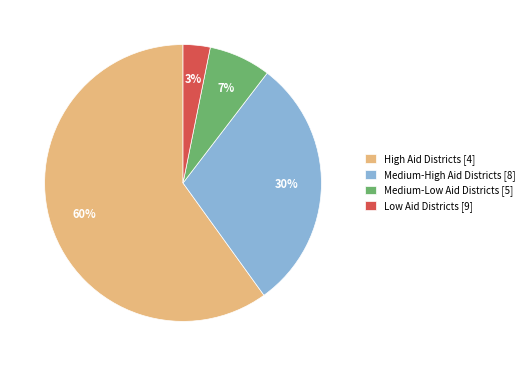

To the nearest percent, what is the average slice percentage?

25%